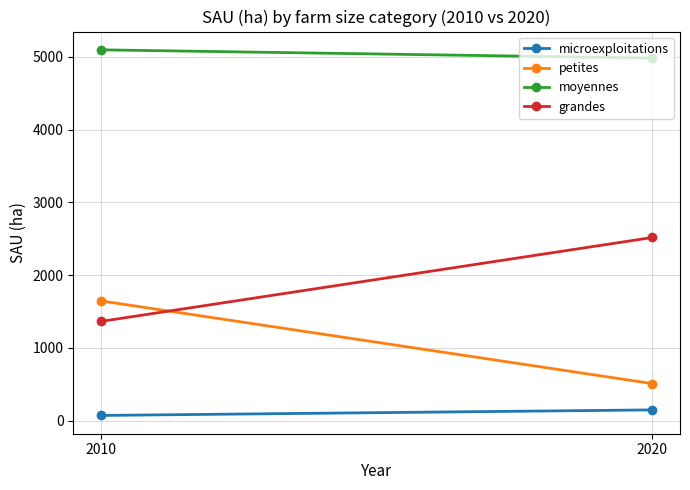

Which label corresponds to the largest value in the chart?

2010